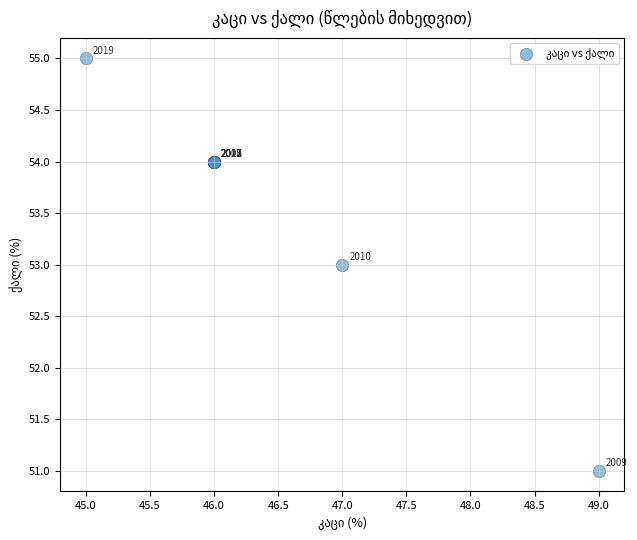

What Y value in the scatter plot is closest to 53?

53